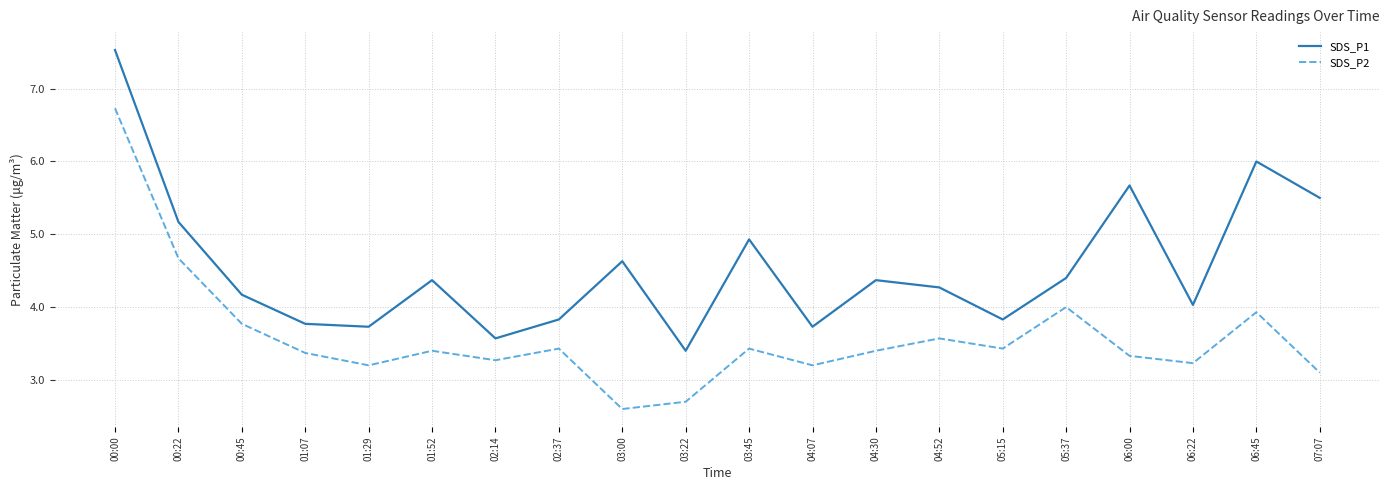

What position from the right is 03:45?

10